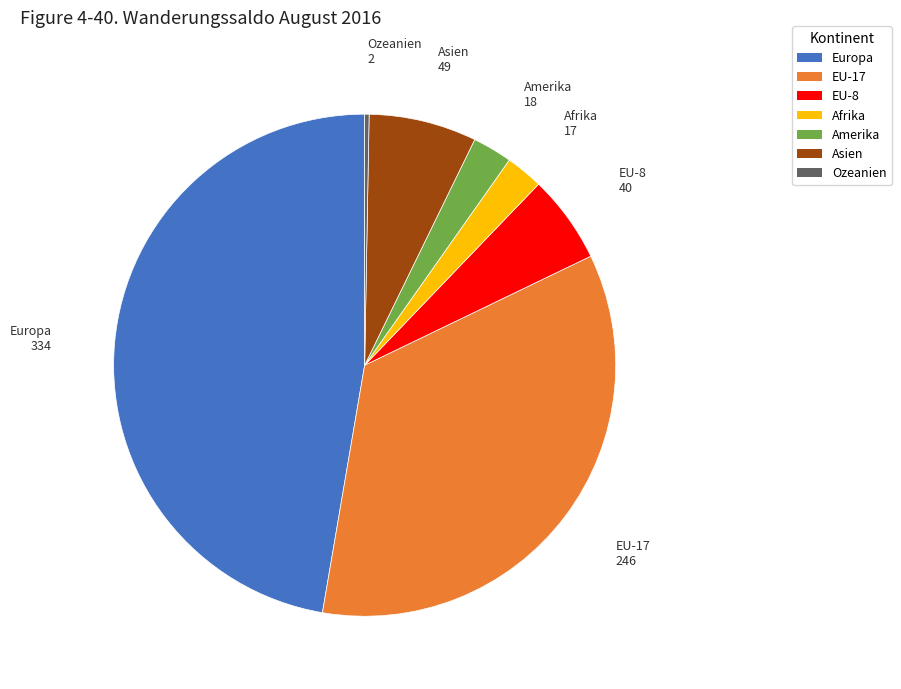

Is it true that Asien is 7% of the pie?

True